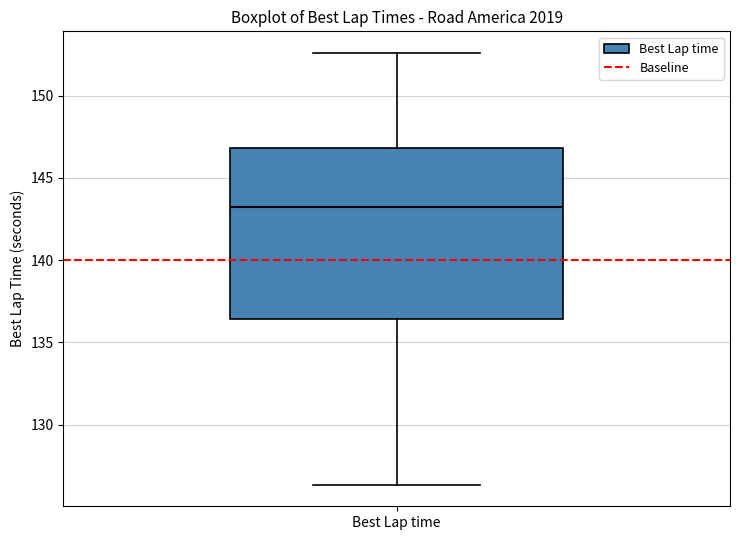

Transcribe this box plot: give where the median line is, the range the box spans, and where the two whiskers end, as read against the y-axis. The values are not printed on the chart, so give them approximately, as read against the axis.

median 143.0, box 136.5 to 147.0, whiskers 126.5 to 152.5